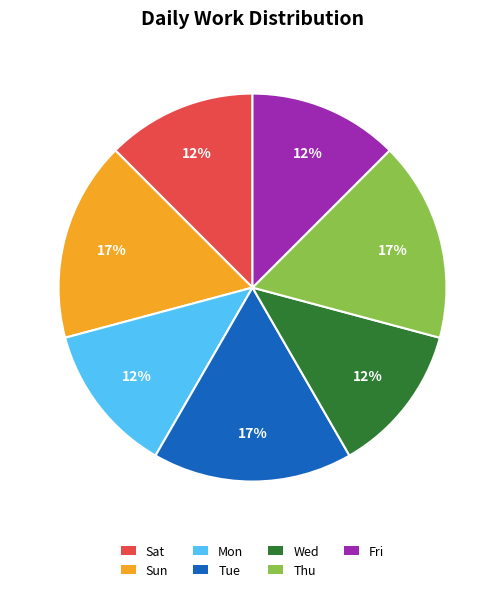

Combined, do Wed and Thu account for over 50%?

No